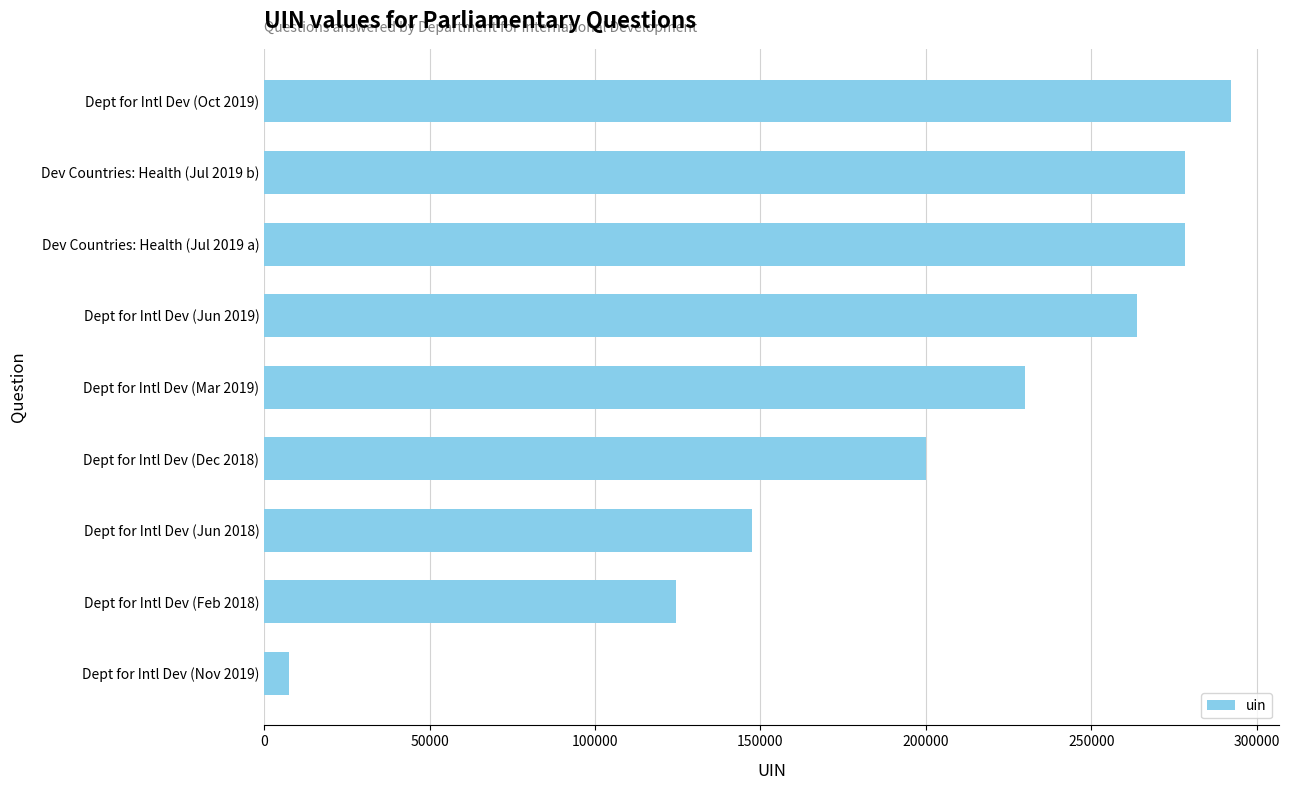

Is it true that the value at Dev Countries: Health (Jul 2019 a) is 439319?

False